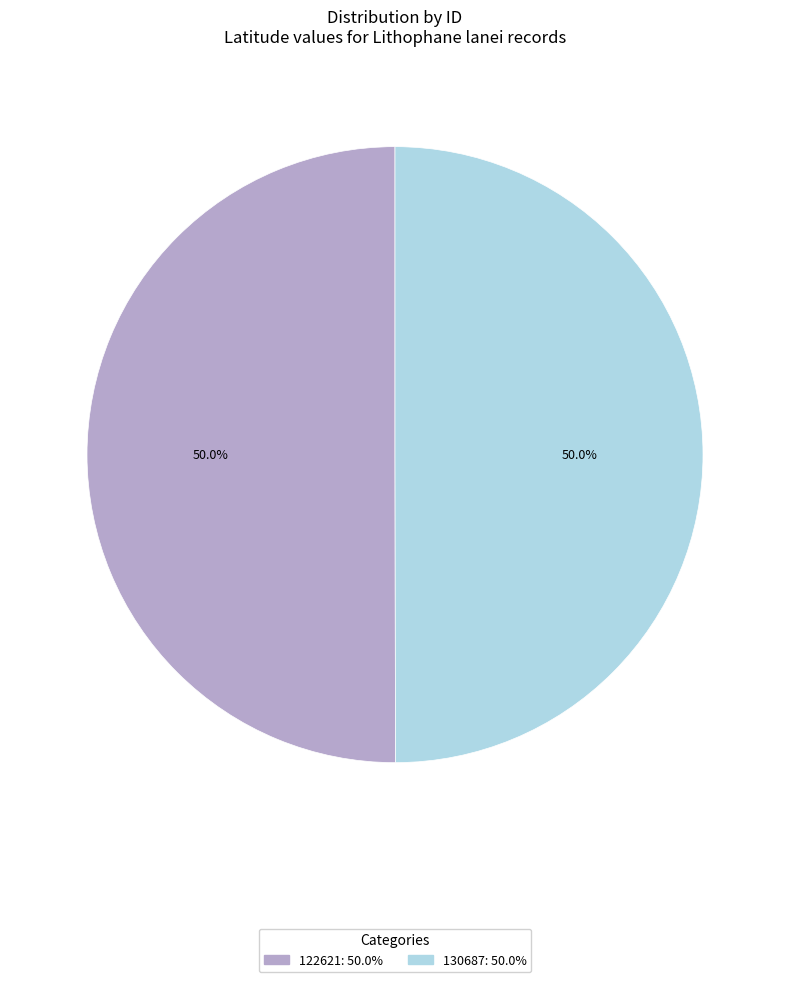

Count the number of slices in the pie.

2